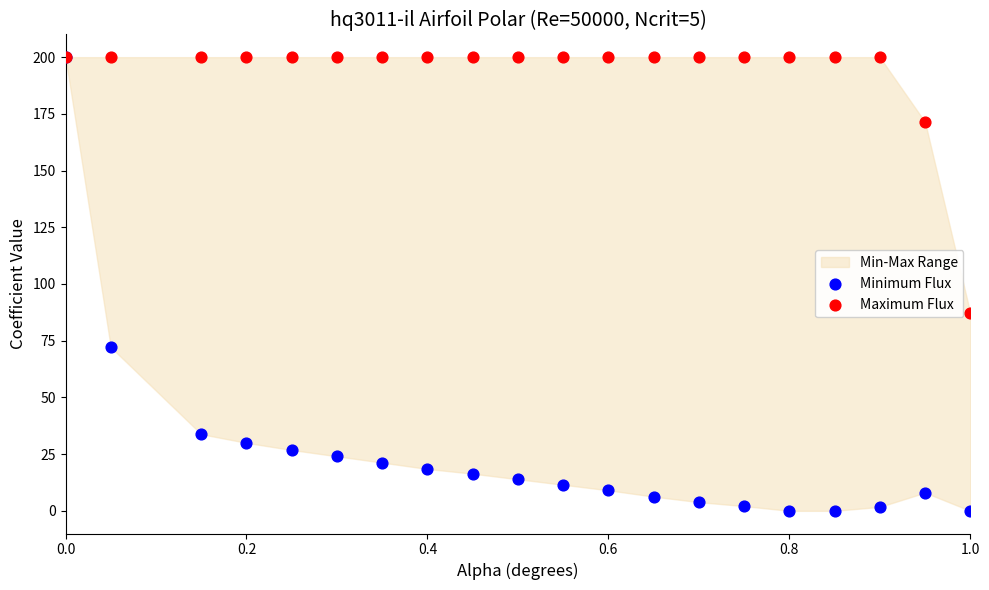

Which series has the widest spread of Y values?

Minimum Flux